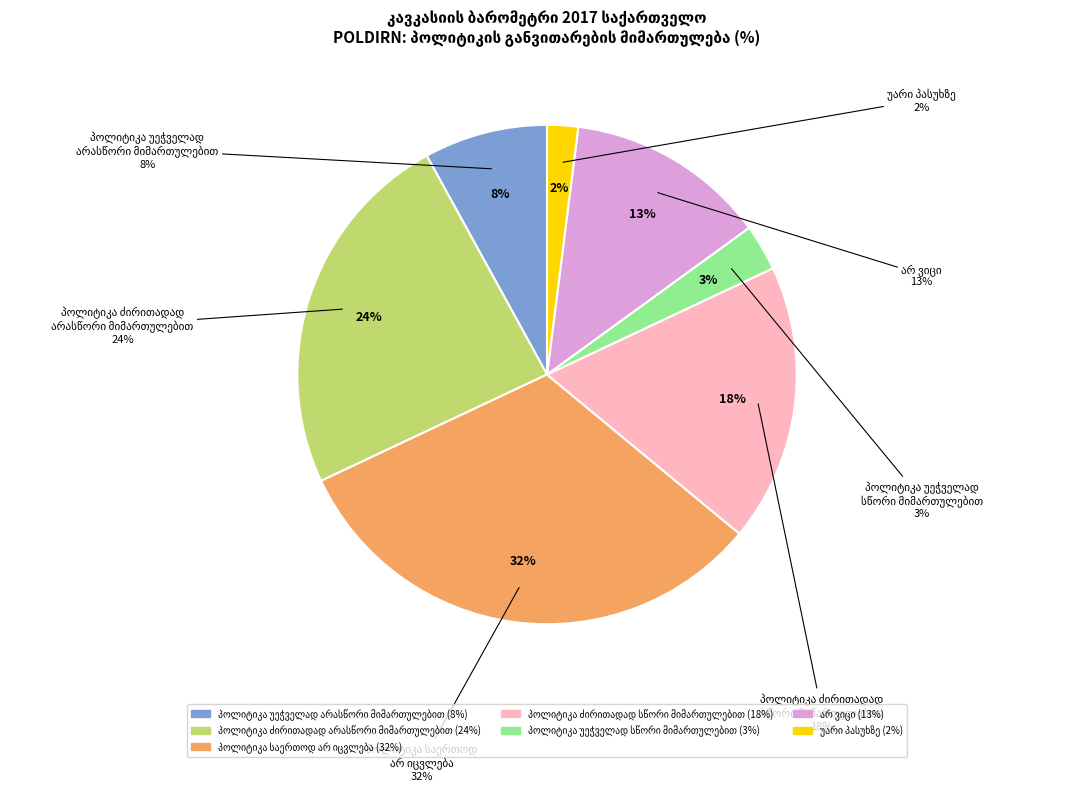

To the nearest percent, what percentage of the pie is არ ვიცი?

13%